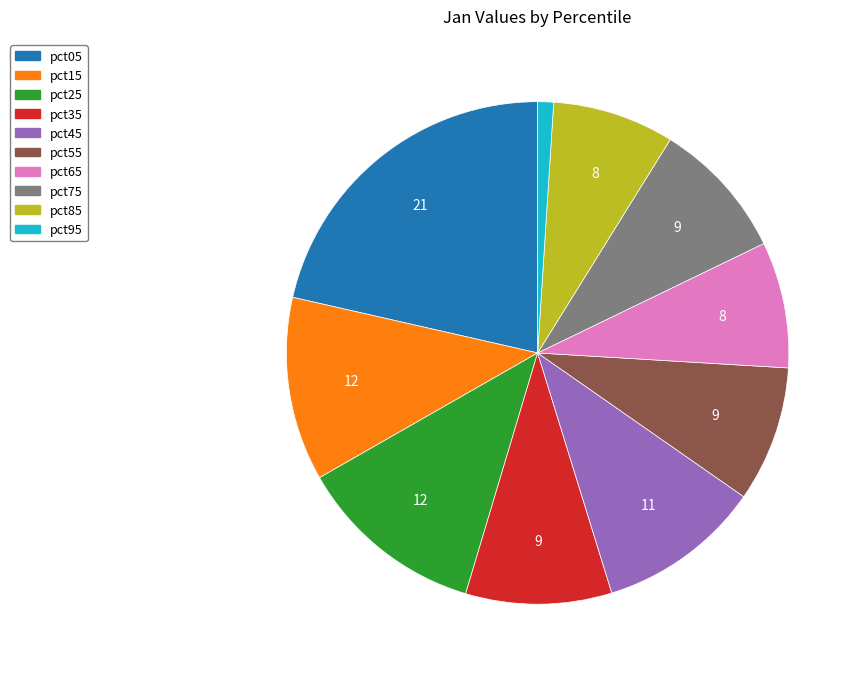

Which category has the smallest portion of the pie?

pct95